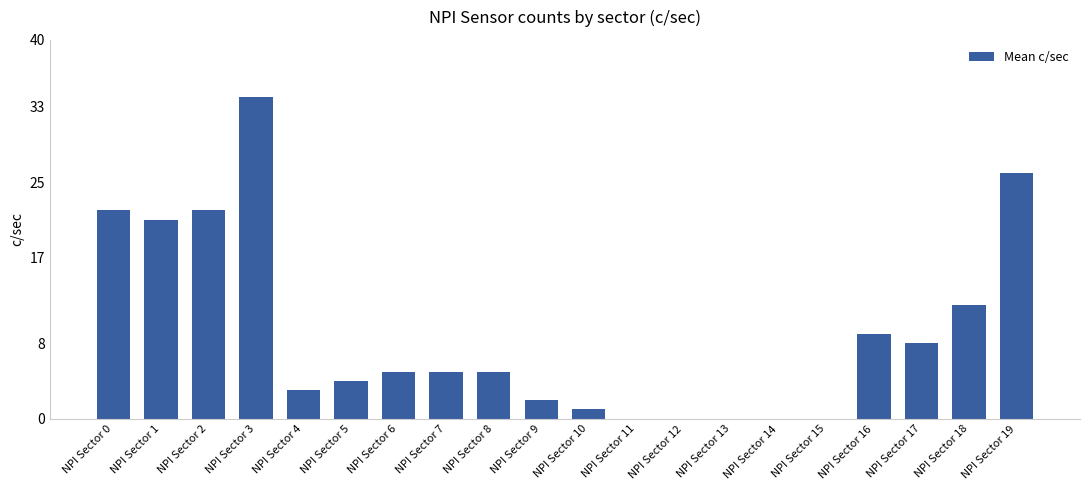

What is the change in value from NPI Sector 3 to NPI Sector 6?

-29